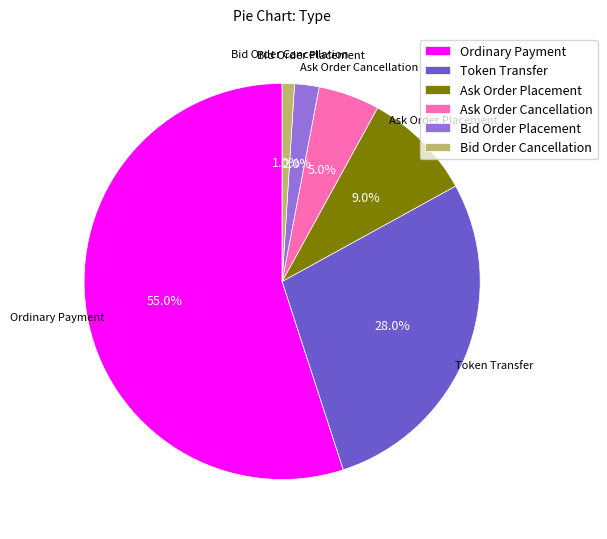

Count the number of slices in the pie.

6